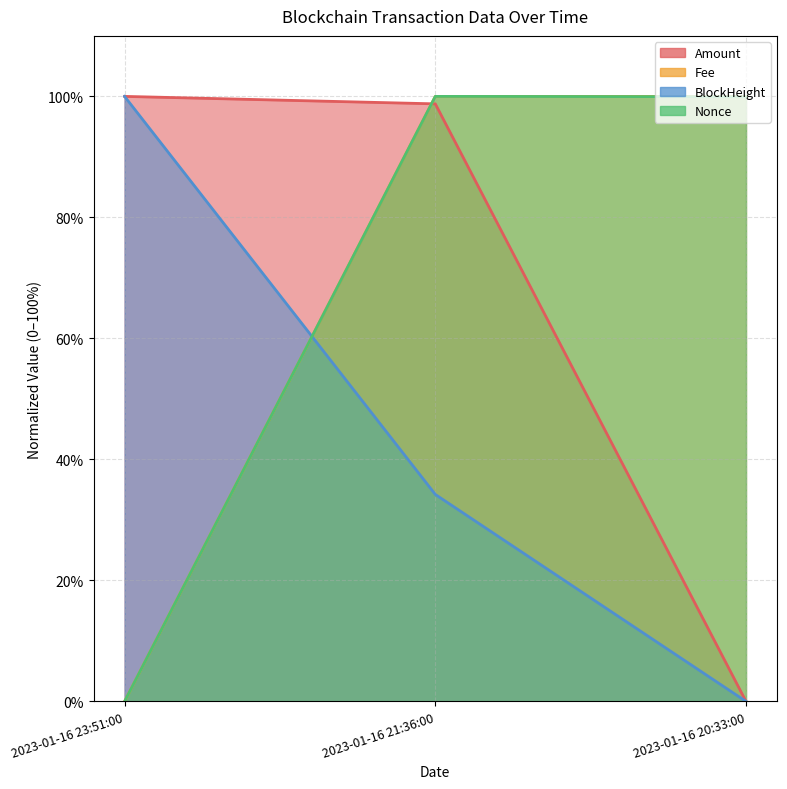

Which series has the widest spread of values?

Amount